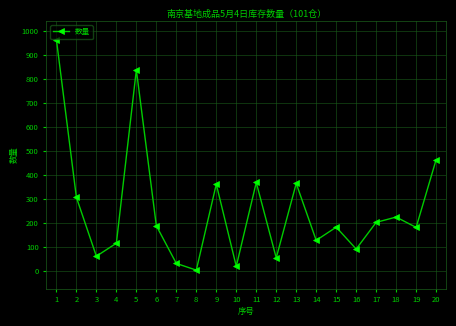

What is the sum of all values?

5160